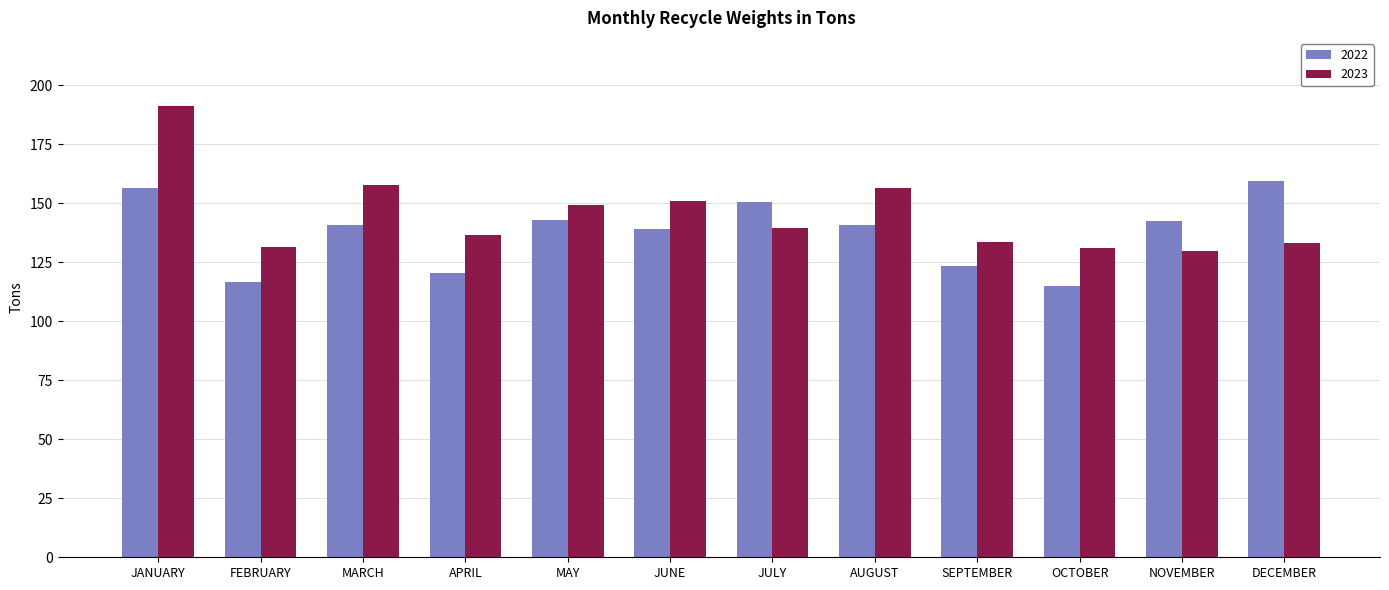

True or false: 2022 has a value of 156.4 at JANUARY.

True